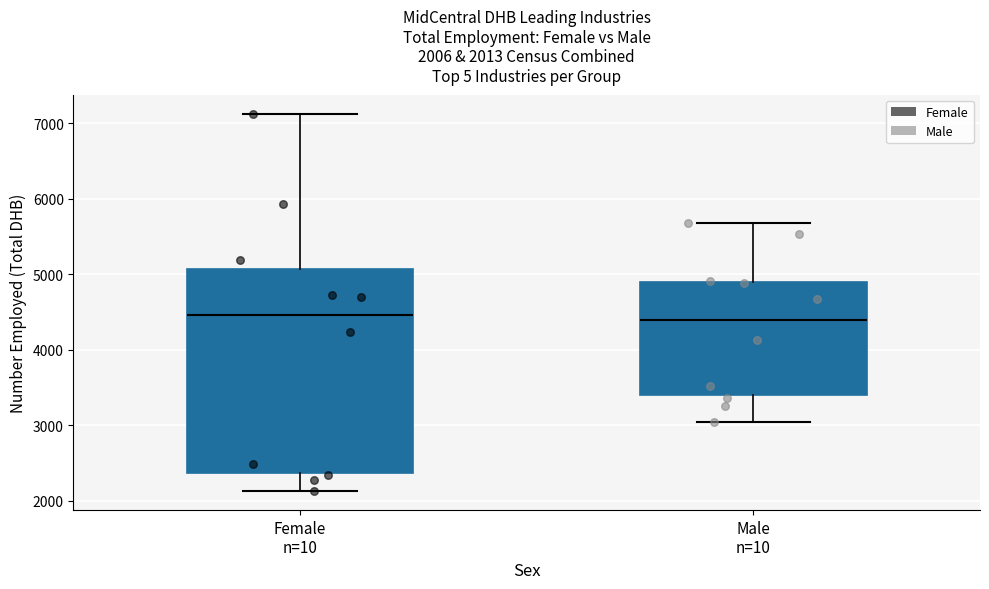

Which box is the tallest, from its lower edge to its upper edge?

Female n=10